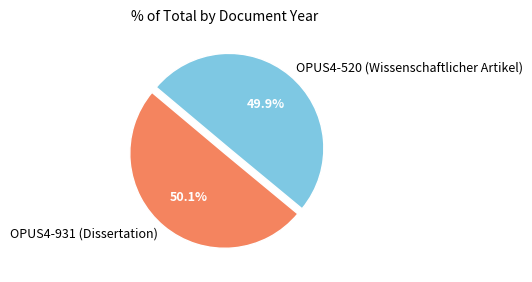

Approximately how many times larger is the value at OPUS4-520 (Wissenschaftlicher Artikel) compared to OPUS4-931 (Dissertation)?

1.0